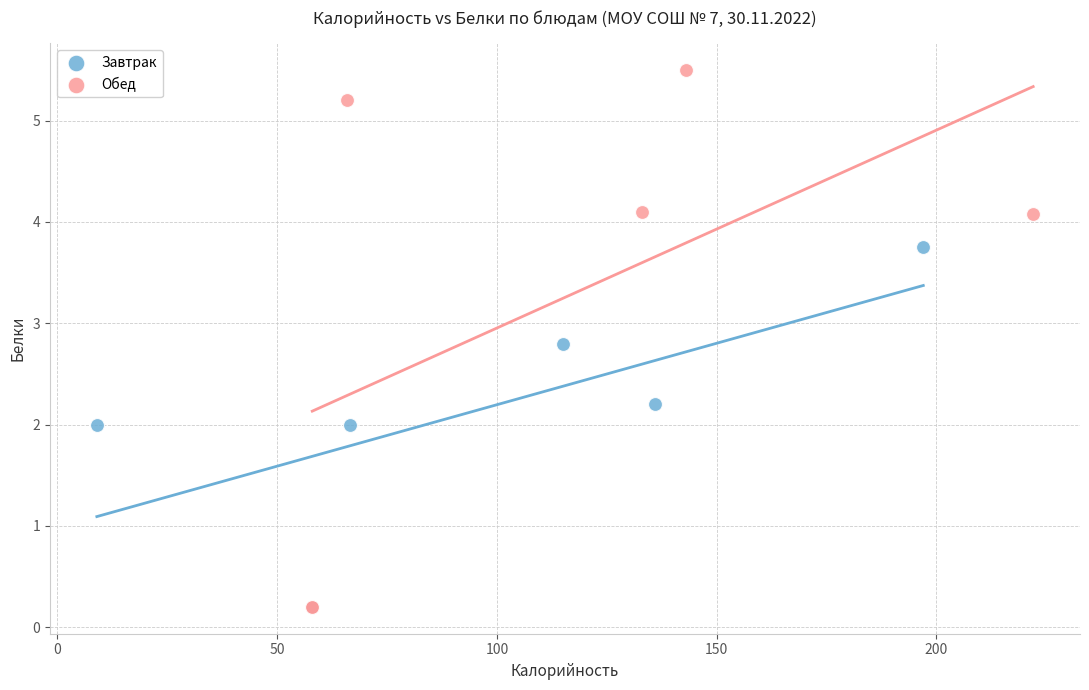

Which series has the widest spread of Y values?

Обед